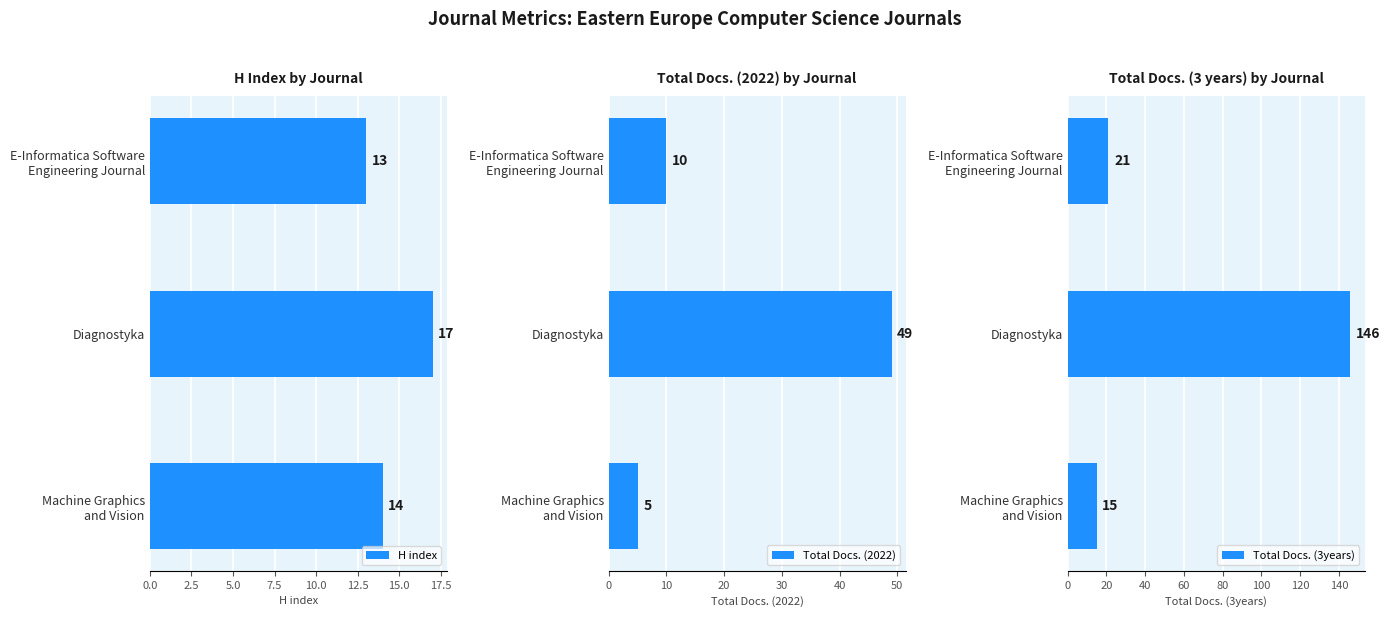

Count the H index values in the range 13 to 17.

3